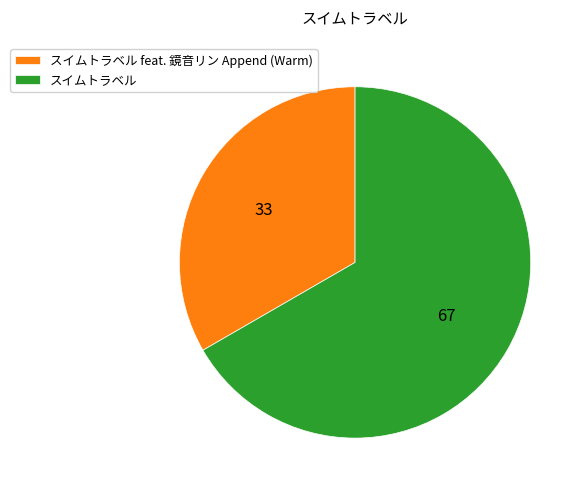

Is it true that スイムトラベル is 76% of the pie?

False